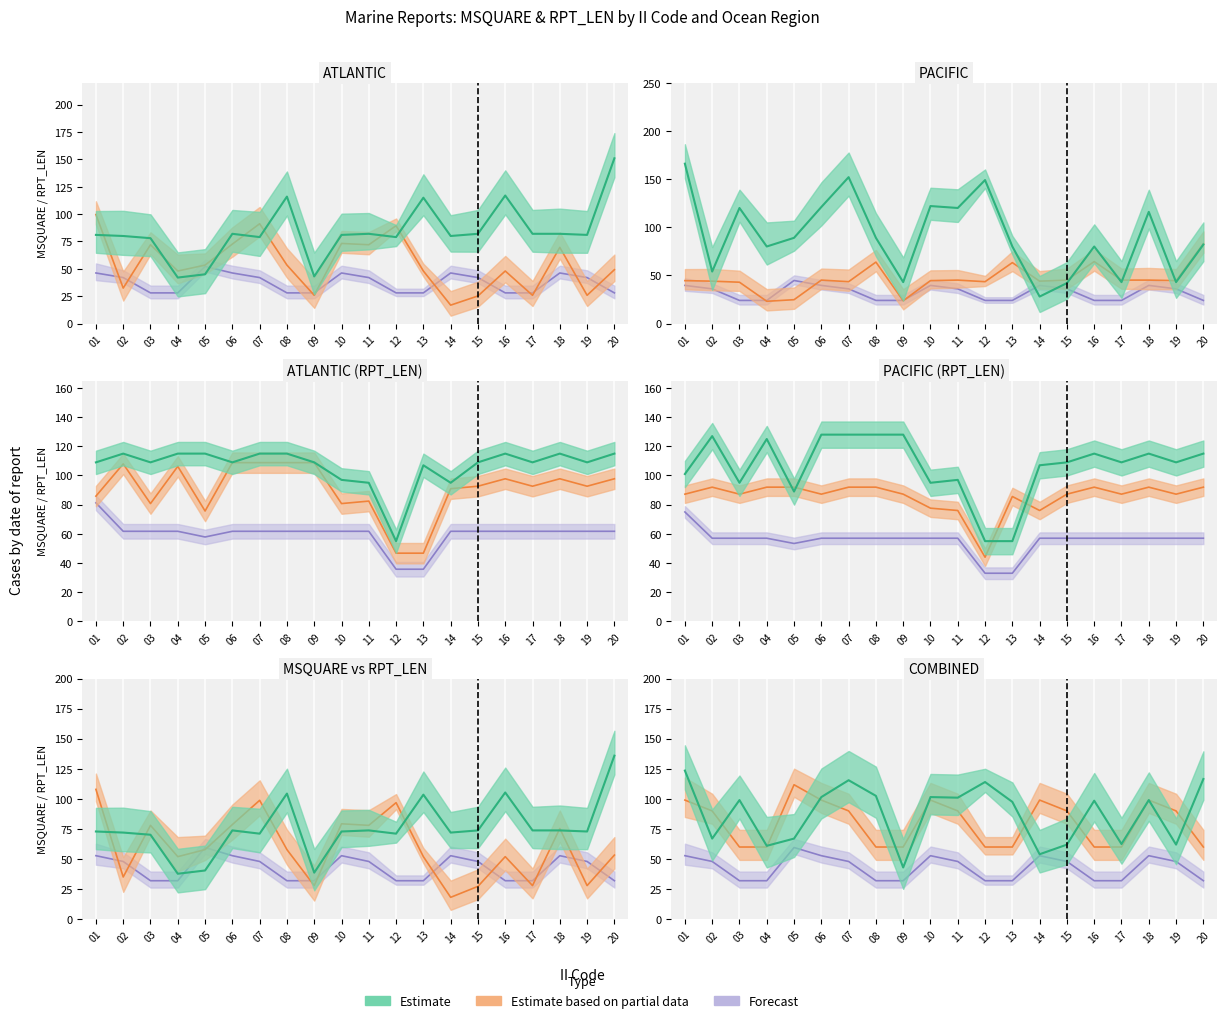

Does the chart display data point markers on the line(s)?

No